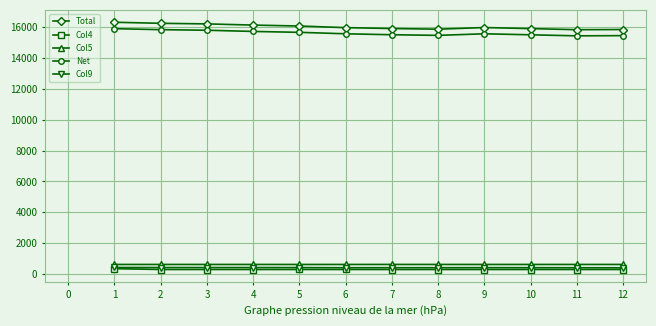

True or false: Col4 and Col5 cross at least once.

False